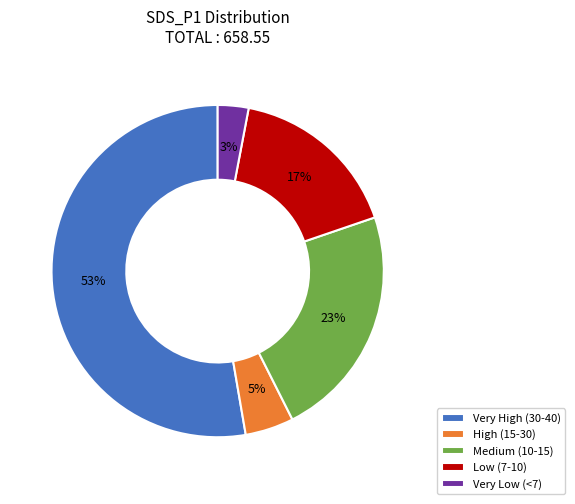

Count the number of slices in the pie.

5